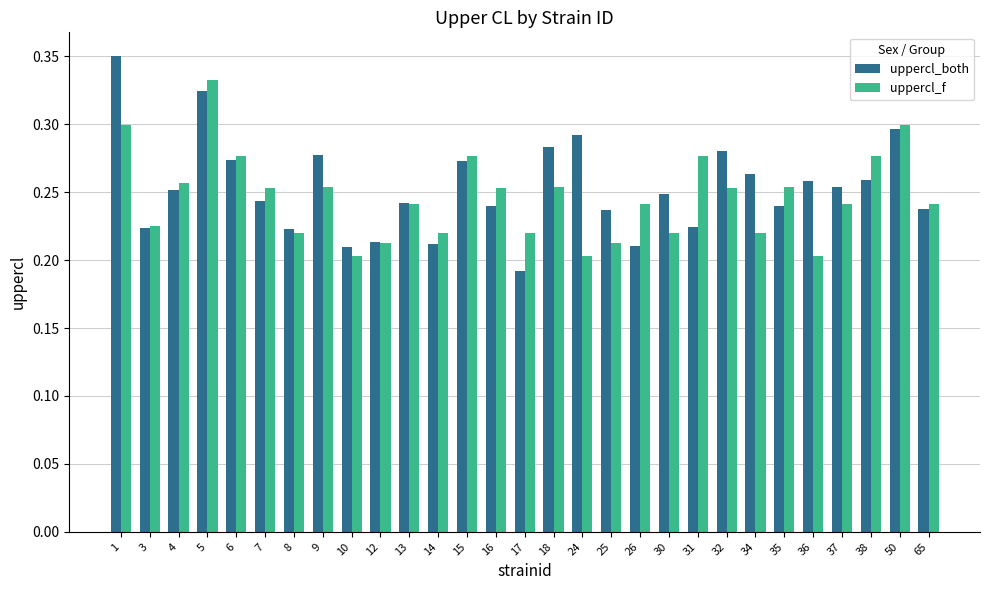

At how many categories does at least one series exceed 0?

29